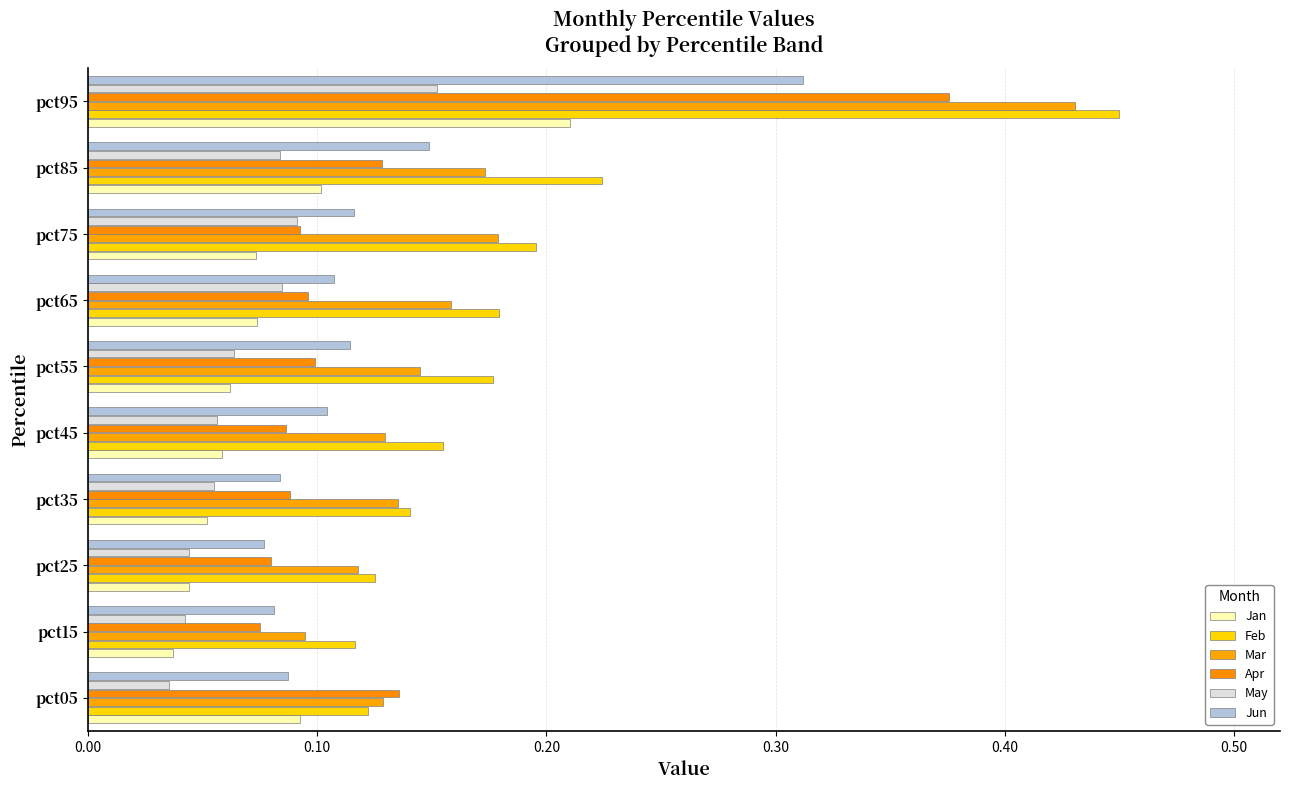

How many distinct data groups are displayed?

6